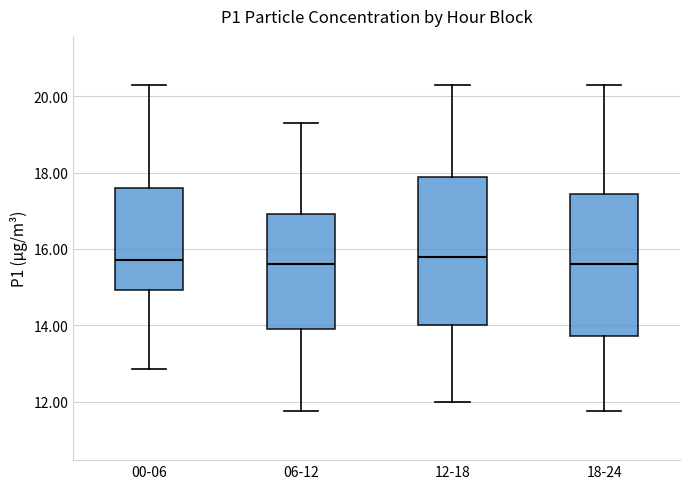

Reading left to right, transcribe this box plot: for each box, give where its median line is, the range the box spans, and where its two whiskers end, as read against the y-axis. The values are not printed on the chart, so give them approximately, as read against the axis.

00-06: median 15.8, box 15.0 to 17.6, whiskers 12.8 to 20.4
06-12: median 15.6, box 13.8 to 17.0, whiskers 11.8 to 19.4
12-18: median 15.8, box 14.0 to 17.8, whiskers 12.0 to 20.4
18-24: median 15.6, box 13.8 to 17.4, whiskers 11.8 to 20.4